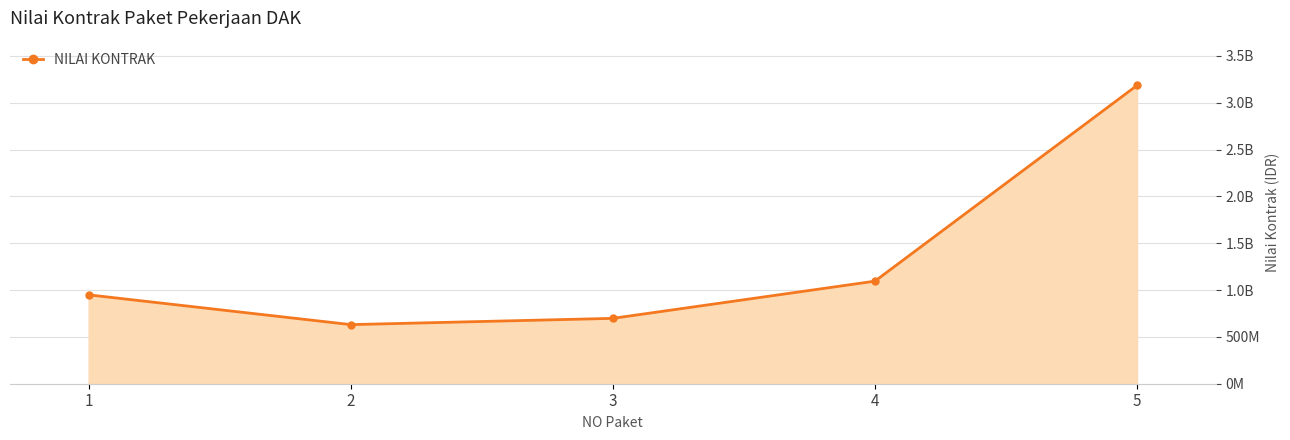

At which category does the chart reach its peak across all series?

5